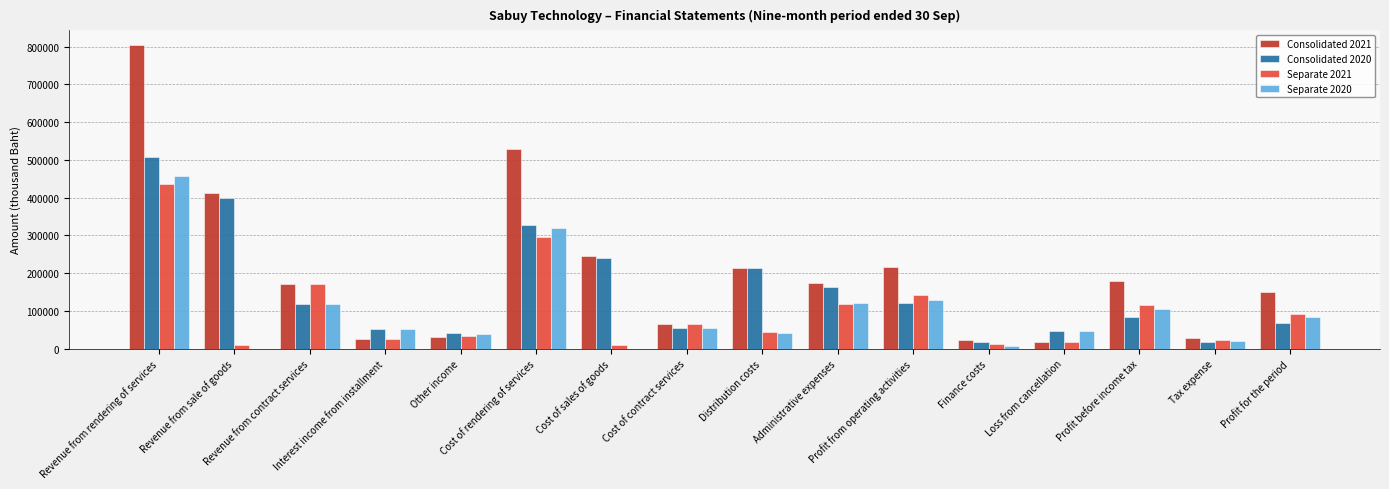

Which category has the highest value in the Separate 2021 series?

Revenue from rendering of services